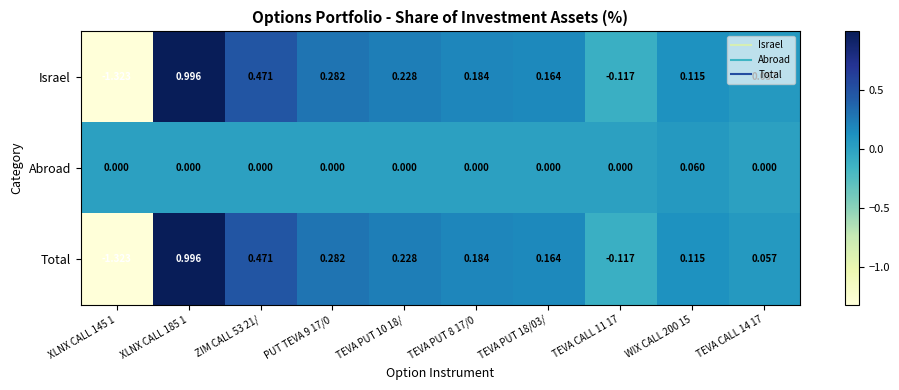

Is the value of Total at XLNX CALL 185 1 greater than the value of Israel at TEVA CALL 14 17?

Yes